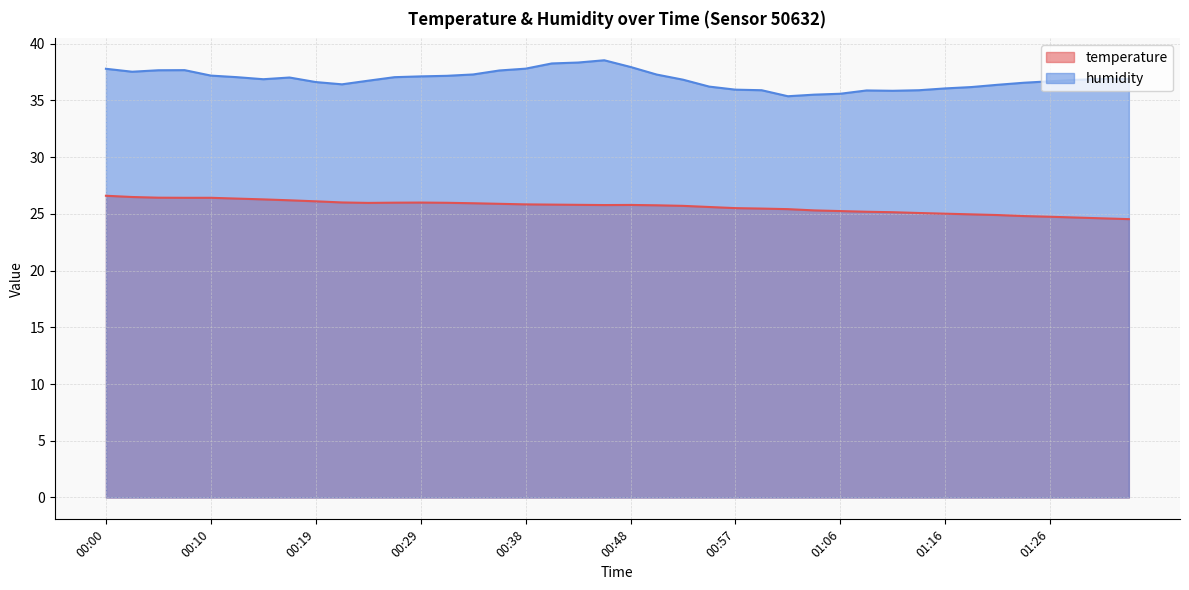

What is the label of the 21st point from the right?

00:45